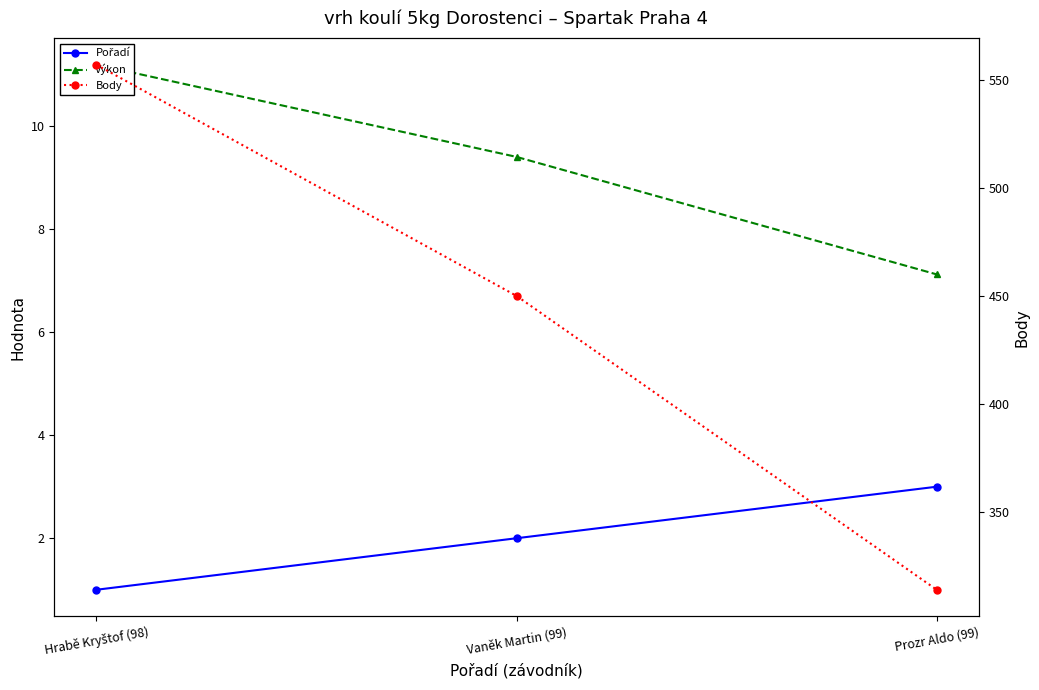

How many distinct data groups are displayed?

3